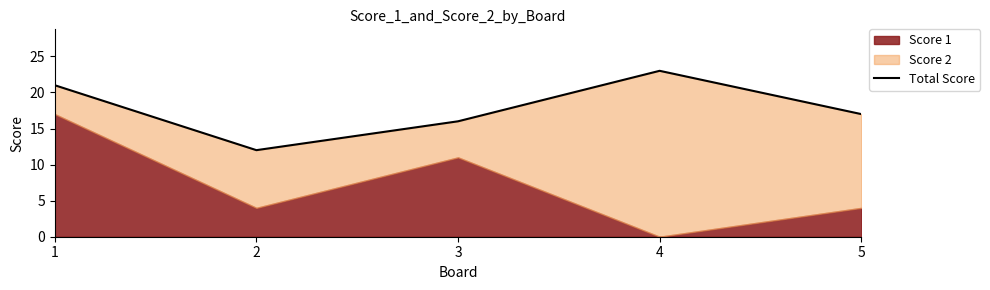

How many lines are shown in the chart?

1